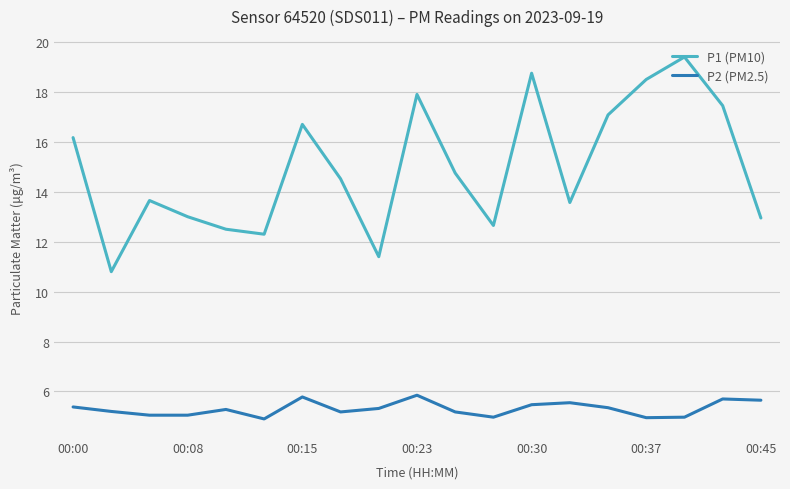

Rank the series by their maximum value, from highest to lowest.

P1 (PM10), P2 (PM2.5)